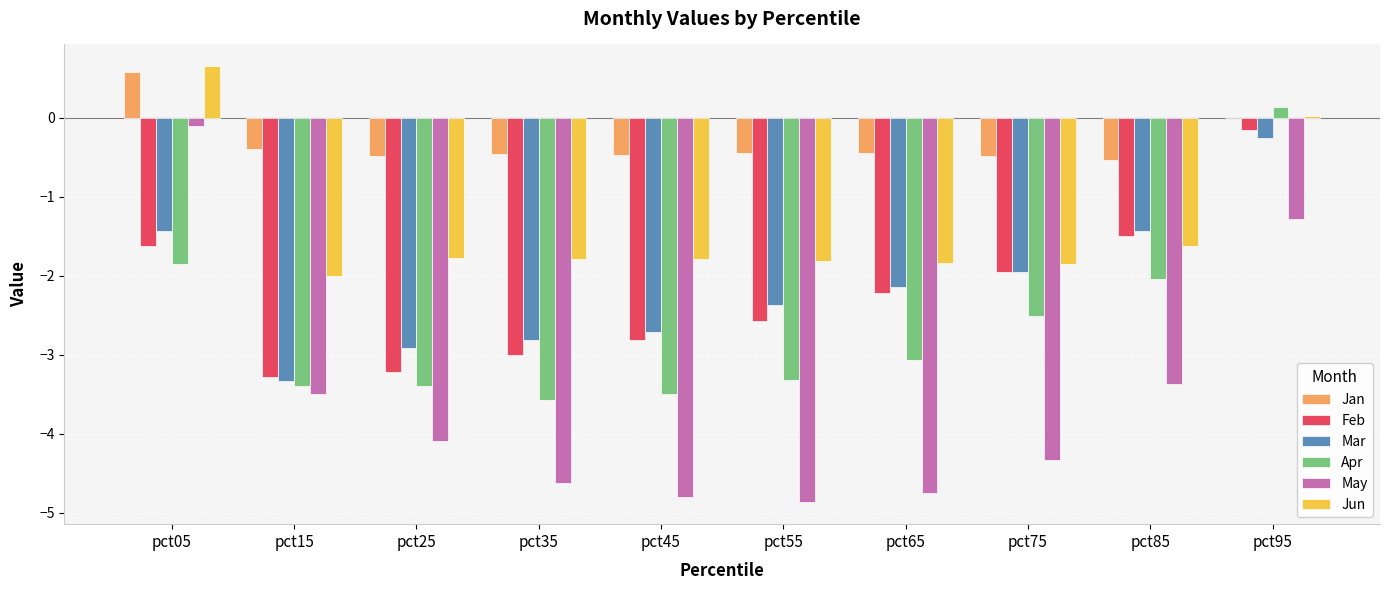

What is the highest value of the Jan series?

0.6